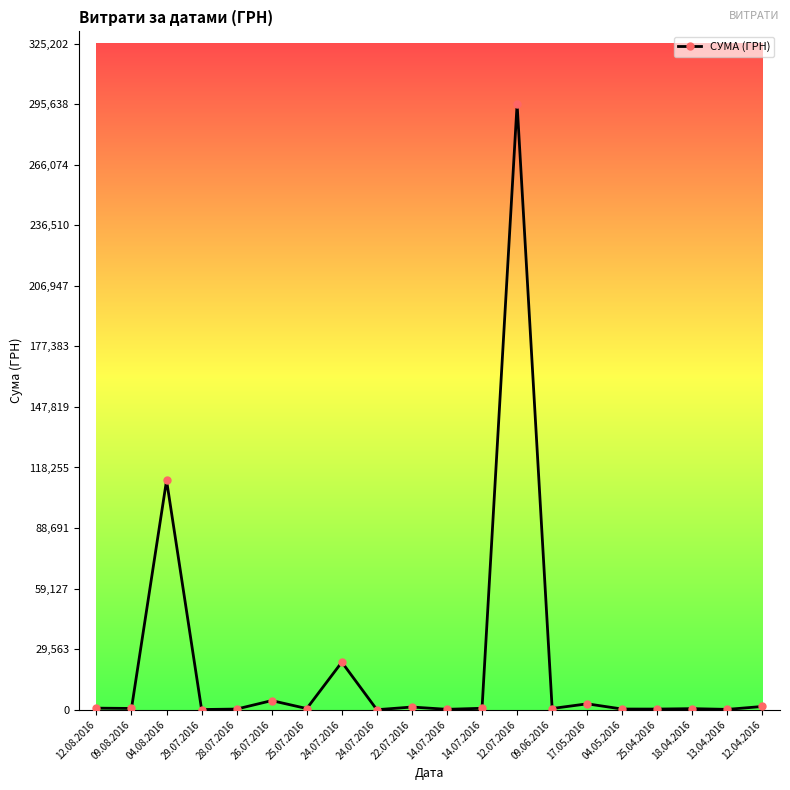

How many data points are above 633?

10